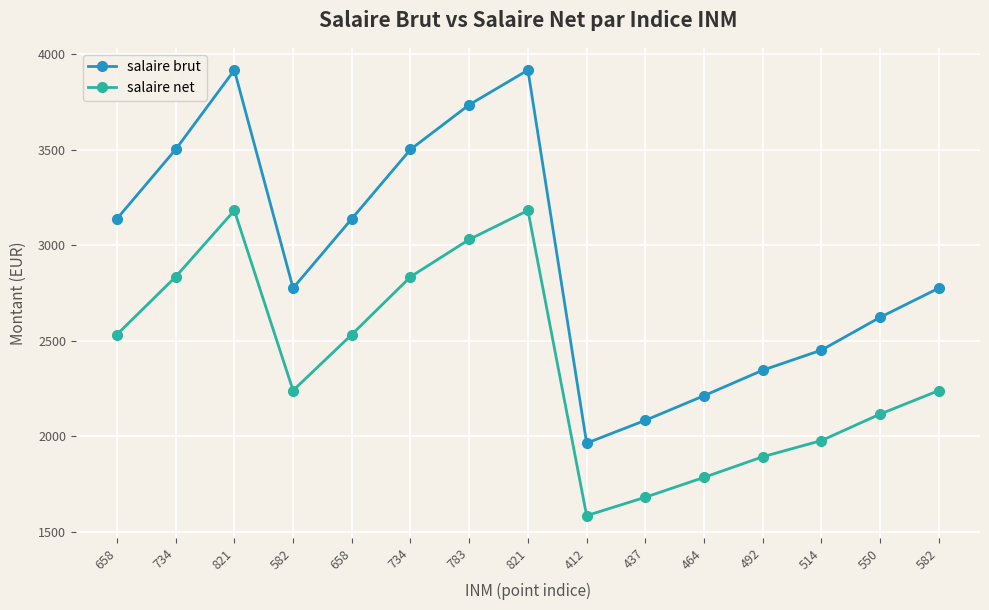

Does the chart have visible grid lines?

Yes